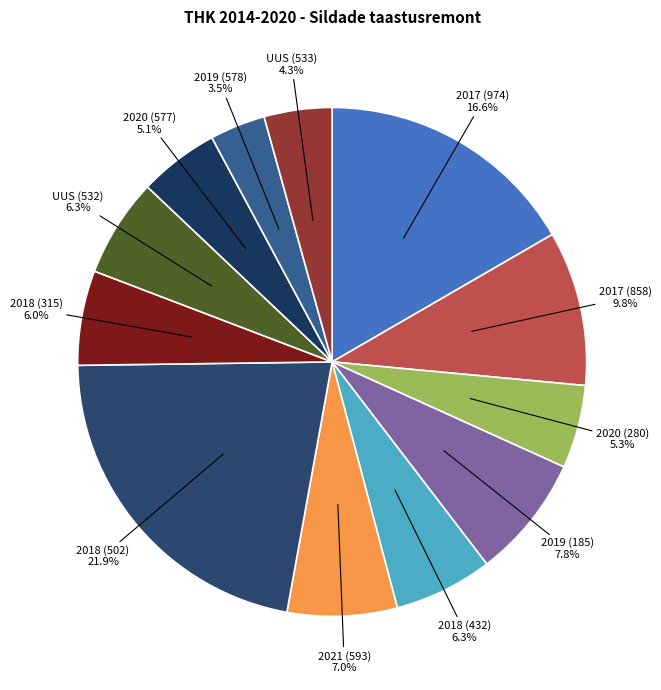

To the nearest percent, what is the average slice percentage?

8%